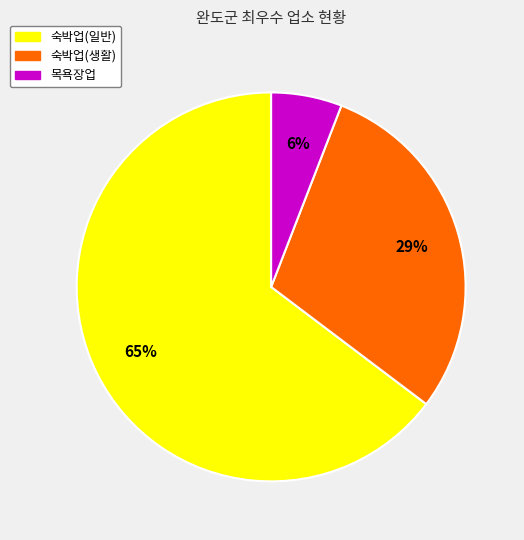

Which category has the smallest portion of the pie?

목욕장업